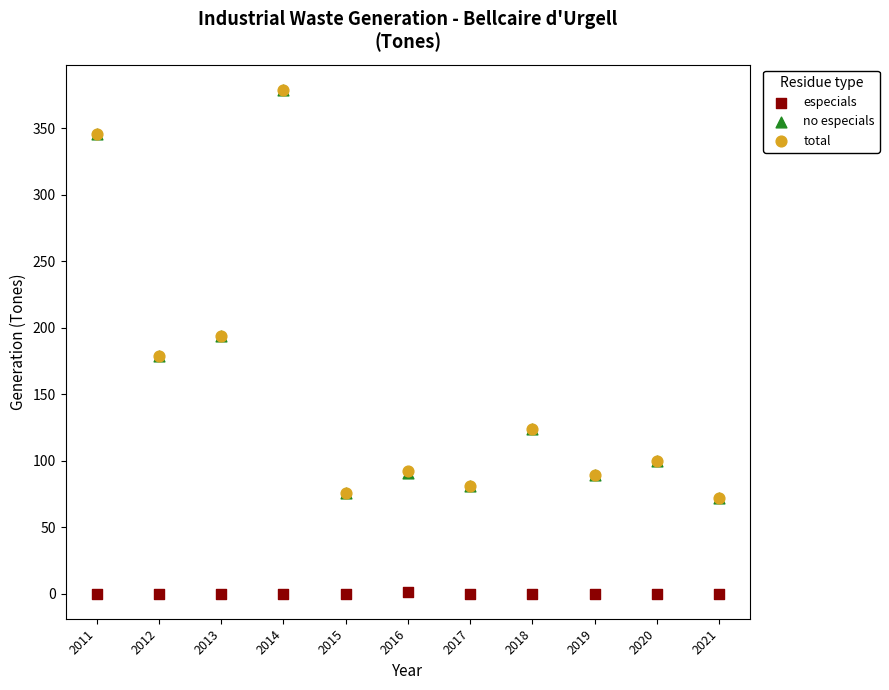

Which series contains the lowest Y value?

especials